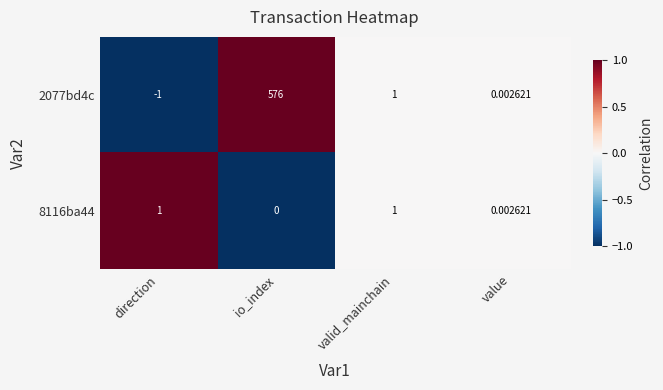

Which category has the lowest value in the 2077bd4c series?

direction